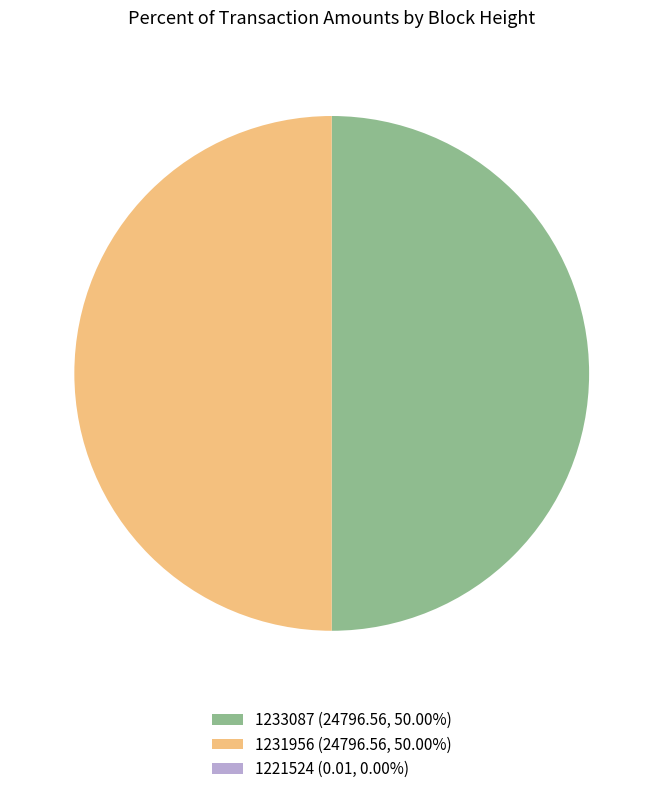

Is the sum of 1231956 (24796.56, 50.00%) and 1233087 (24796.56, 50.00%) greater than half?

Yes